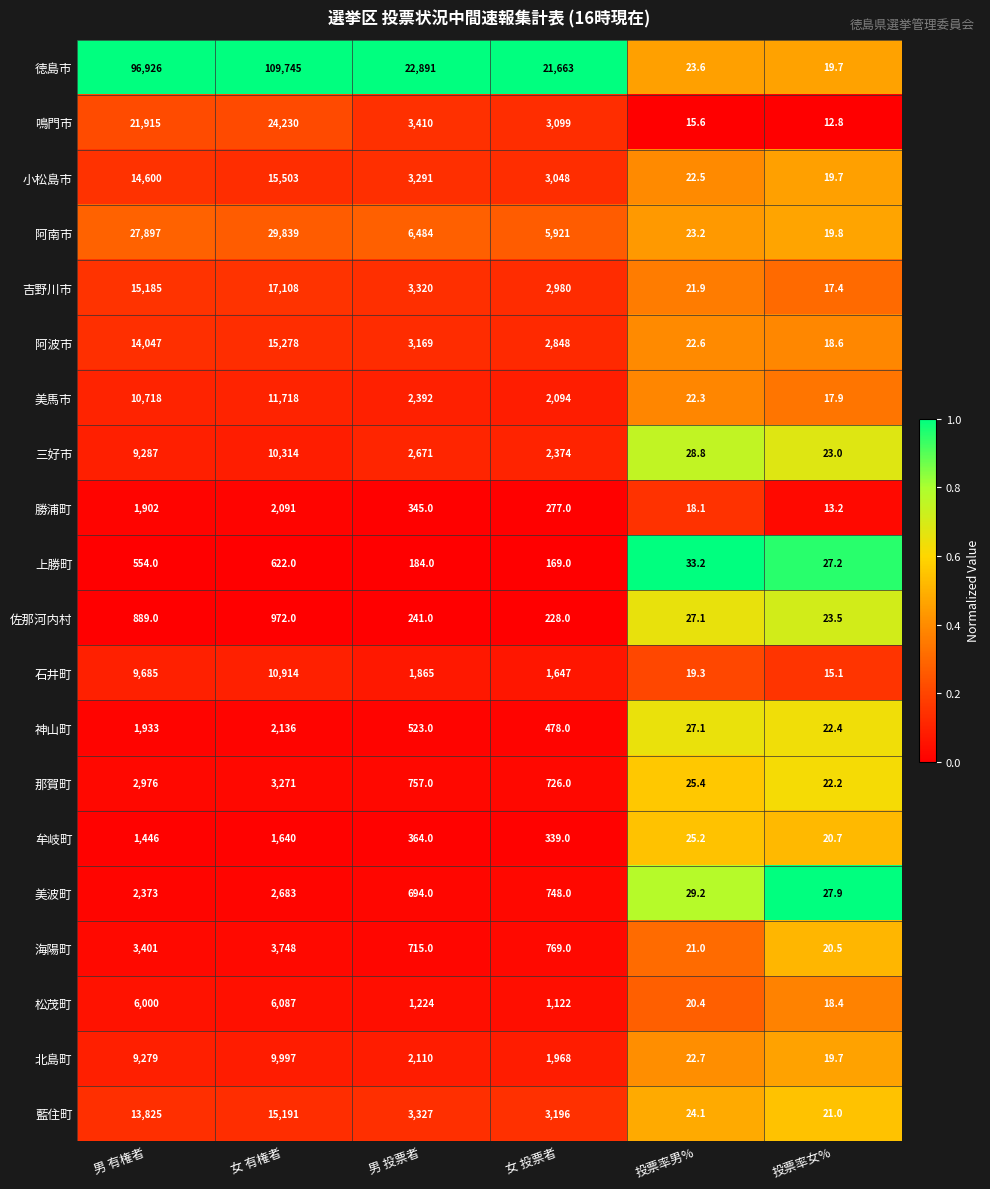

What is the total value across all series at 投票率女%?

400.7